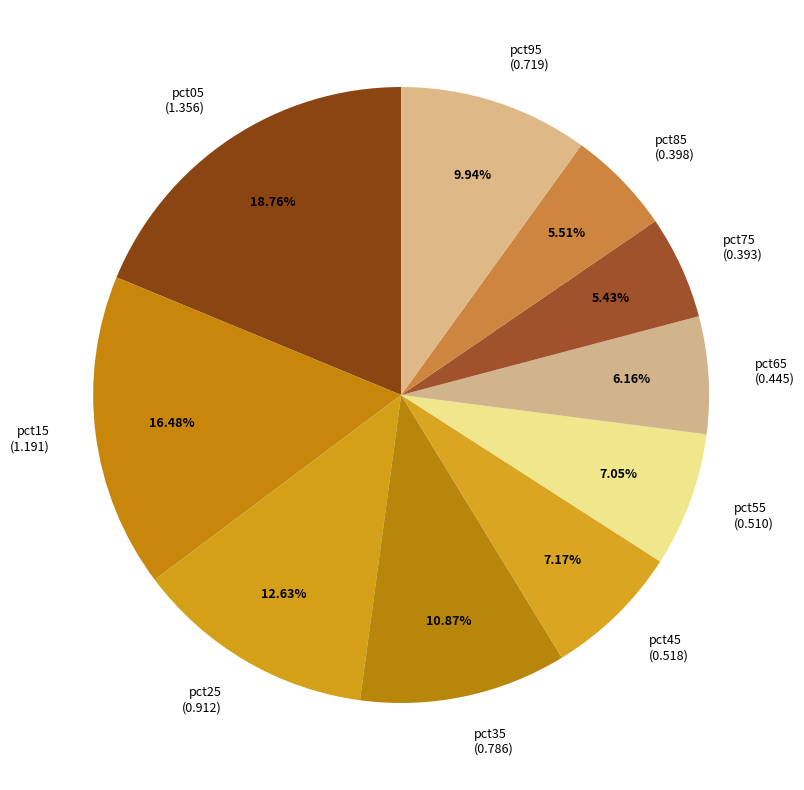

The pct75 slice represents 1% of the pie. True or false?

False